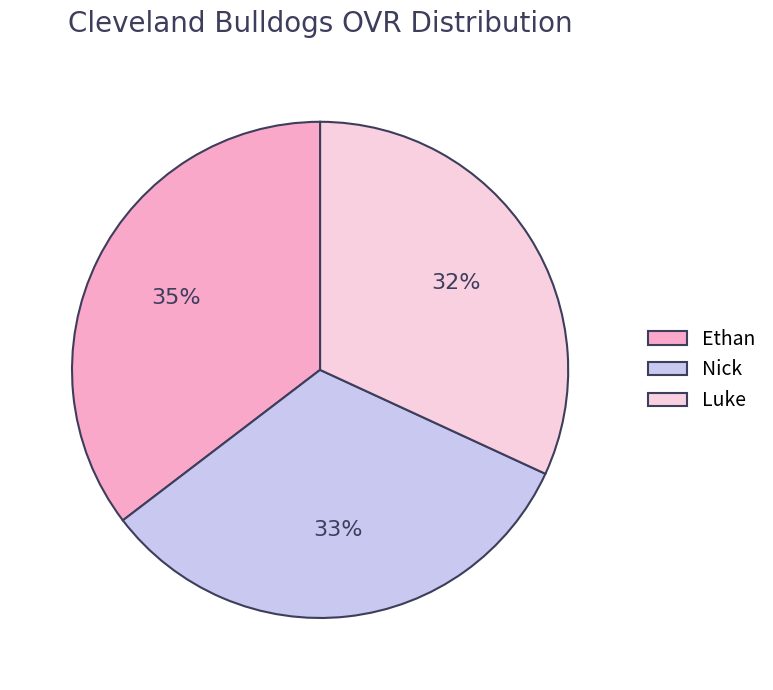

Does any single category account for the majority?

No